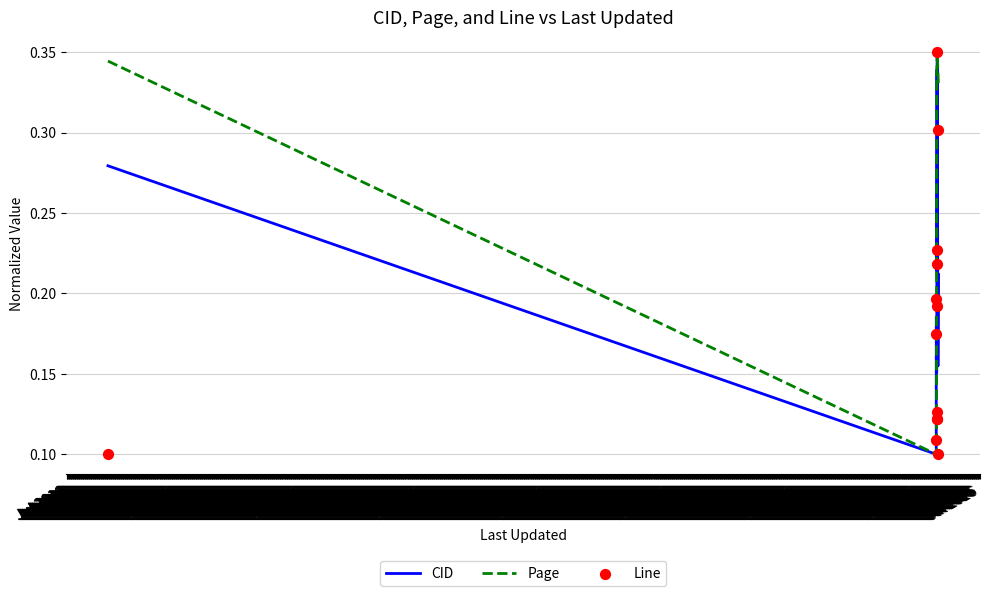

What is the total value across all series at Jul 2016?

0.7